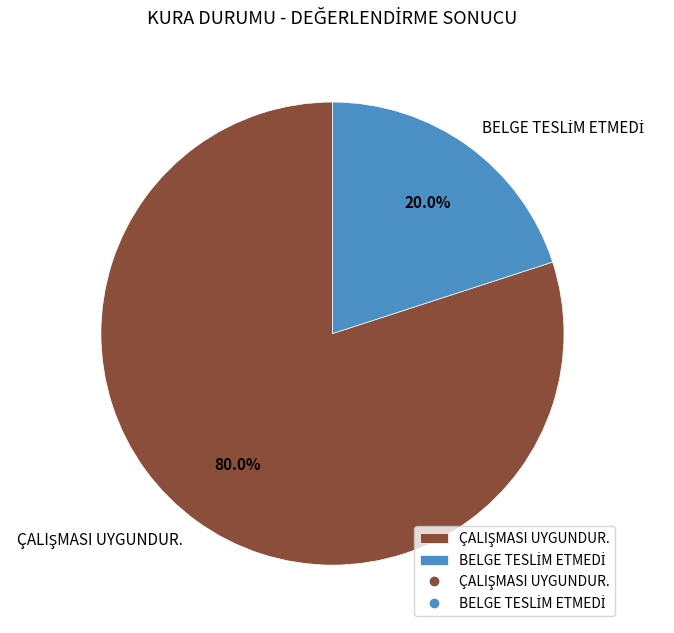

Is there any slice that represents more than half of the pie?

Yes